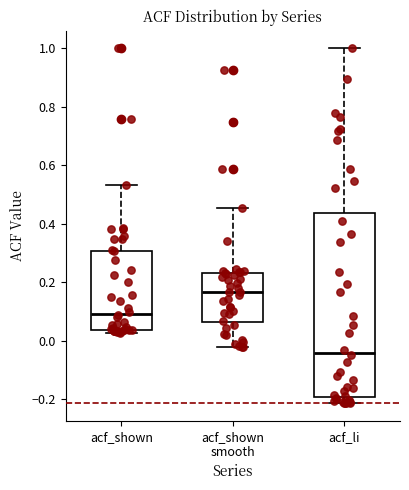

Comparing the boxes themselves (not the whiskers), which one is the tallest?

acf_li